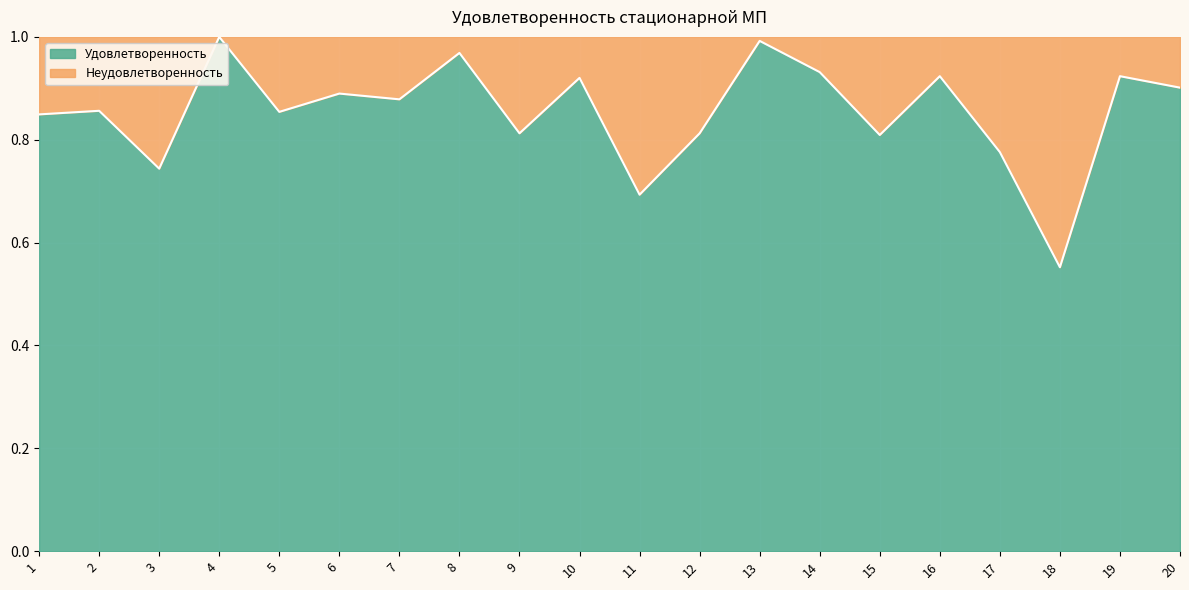

Rank the categories by value from highest to lowest.

4, 13, 8, 14, 16, 19, 10, 20, 6, 7, 2, 5, 1, 9, 12, 15, 17, 3, 11, 18